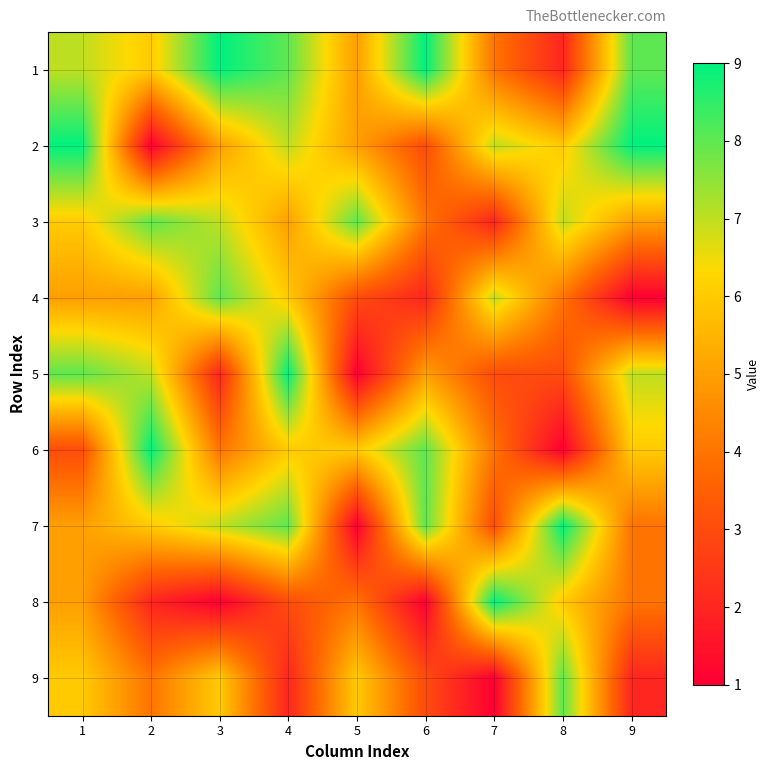

Which series has the largest total across all categories?

1